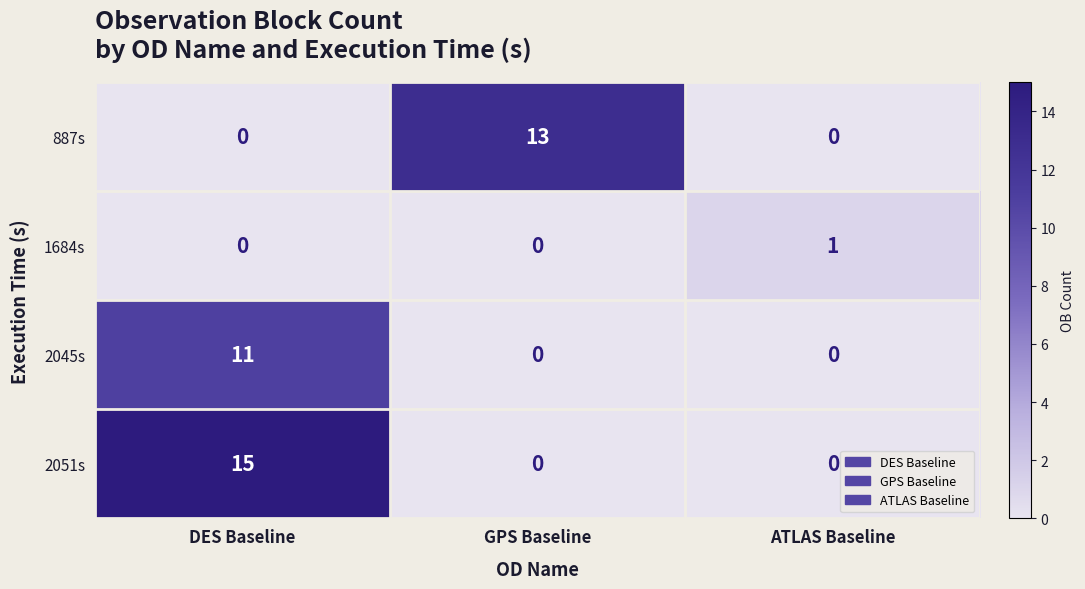

Reading right to left, what are all the values shown in this chart?

887s: ATLAS Baseline=0	GPS Baseline=13	DES Baseline=0
1684s: ATLAS Baseline=1	GPS Baseline=0	DES Baseline=0
2045s: ATLAS Baseline=0	GPS Baseline=0	DES Baseline=11
2051s: ATLAS Baseline=0	GPS Baseline=0	DES Baseline=15